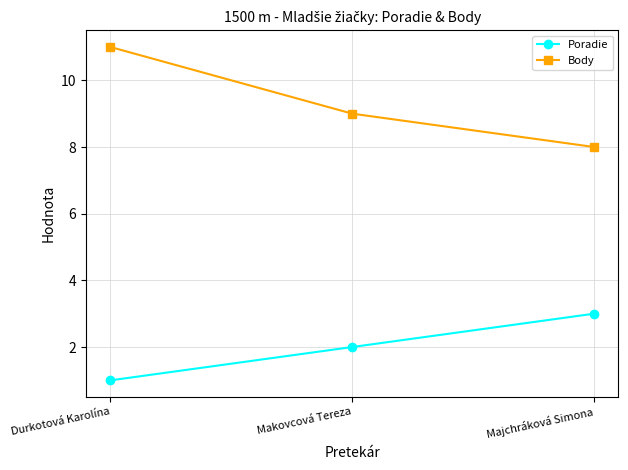

What is the highest value of the Body series?

11